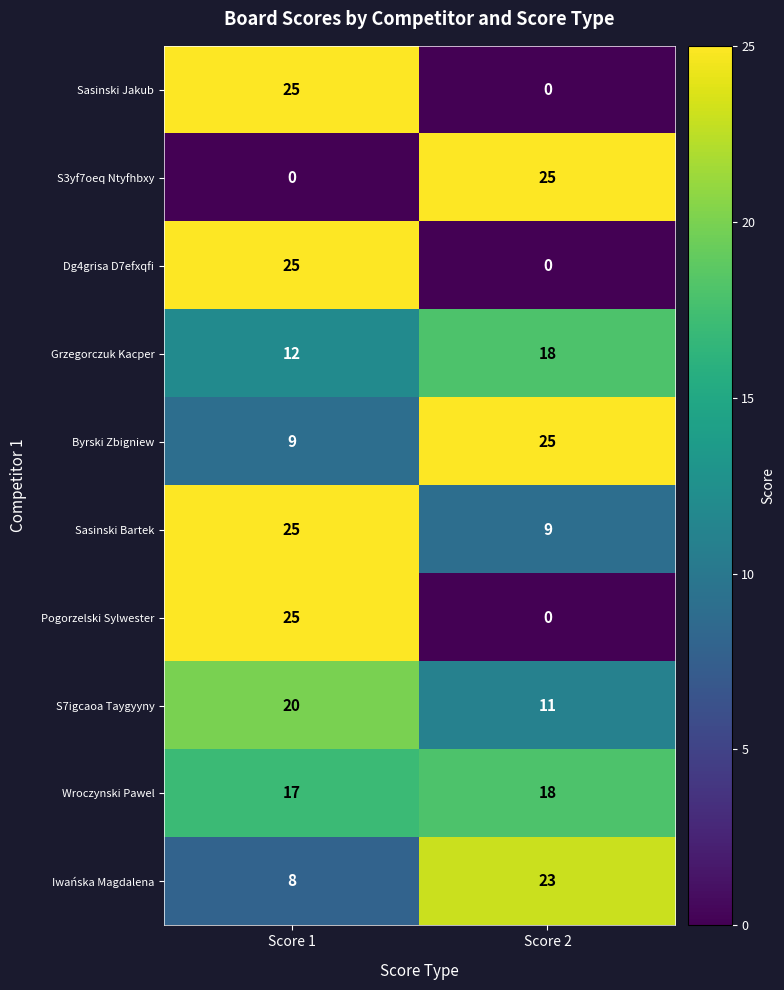

What is the lowest value of the S7igcaoa Taygyyny series?

11